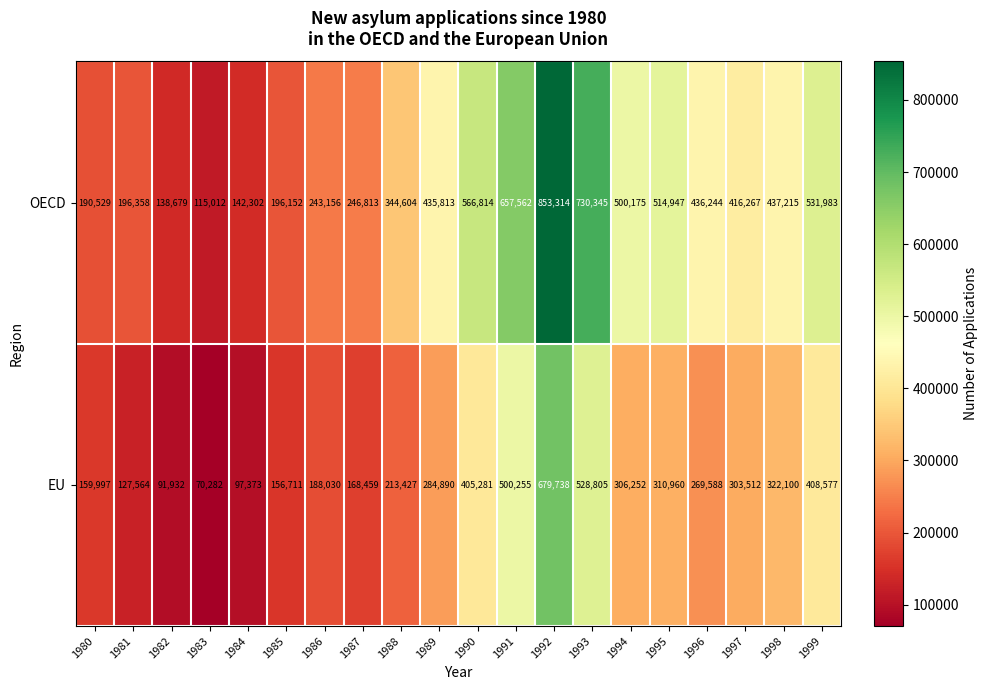

How many categories are shown in the chart?

20